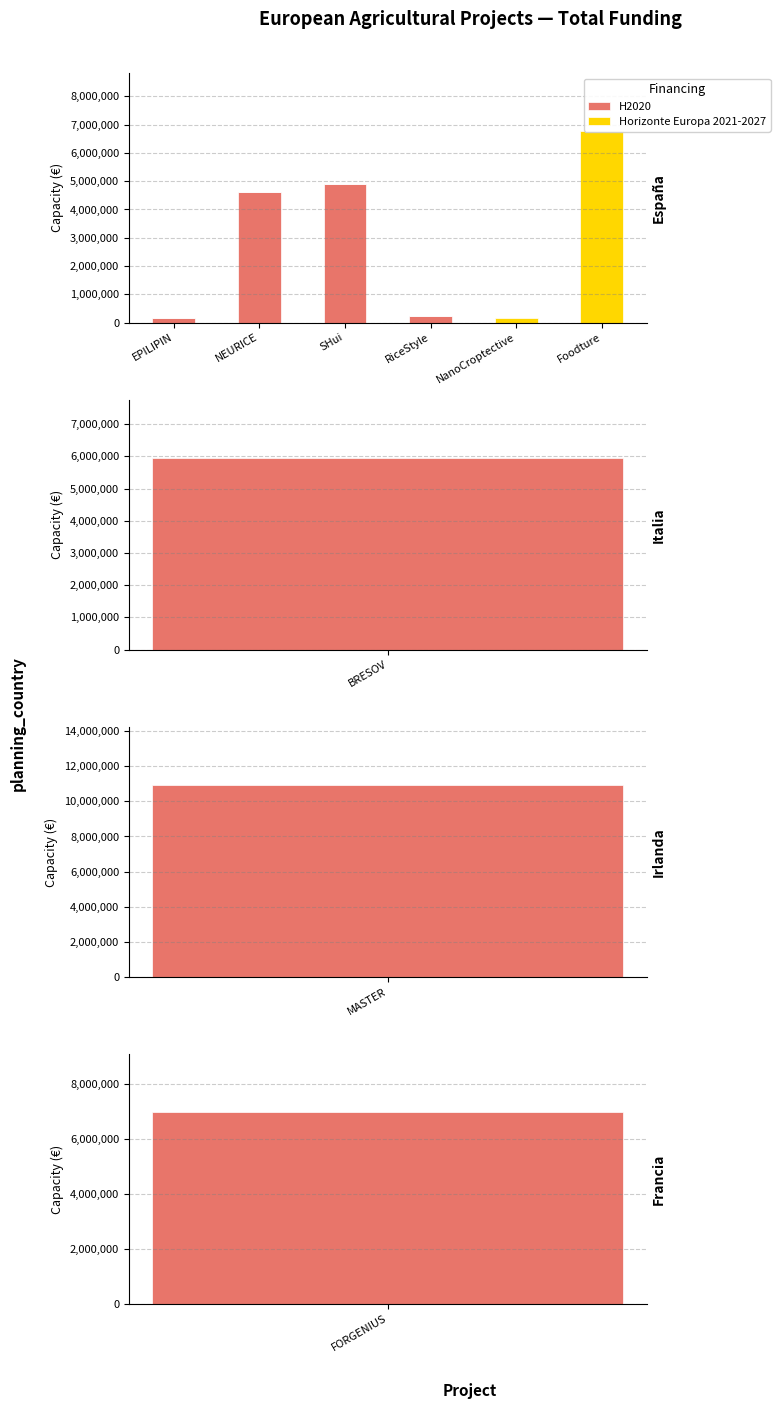

Between RiceStyle and NEURICE, which is larger?

NEURICE